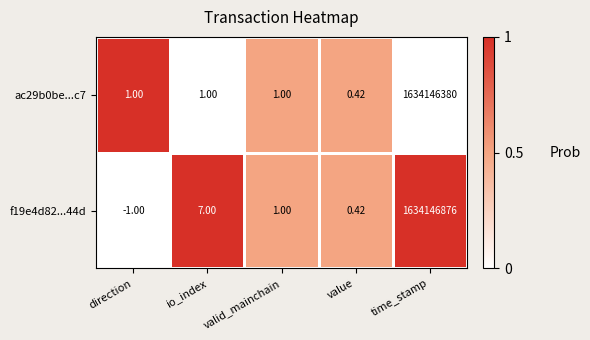

At which label does f19e4d82...44d reach its peak?

time_stamp